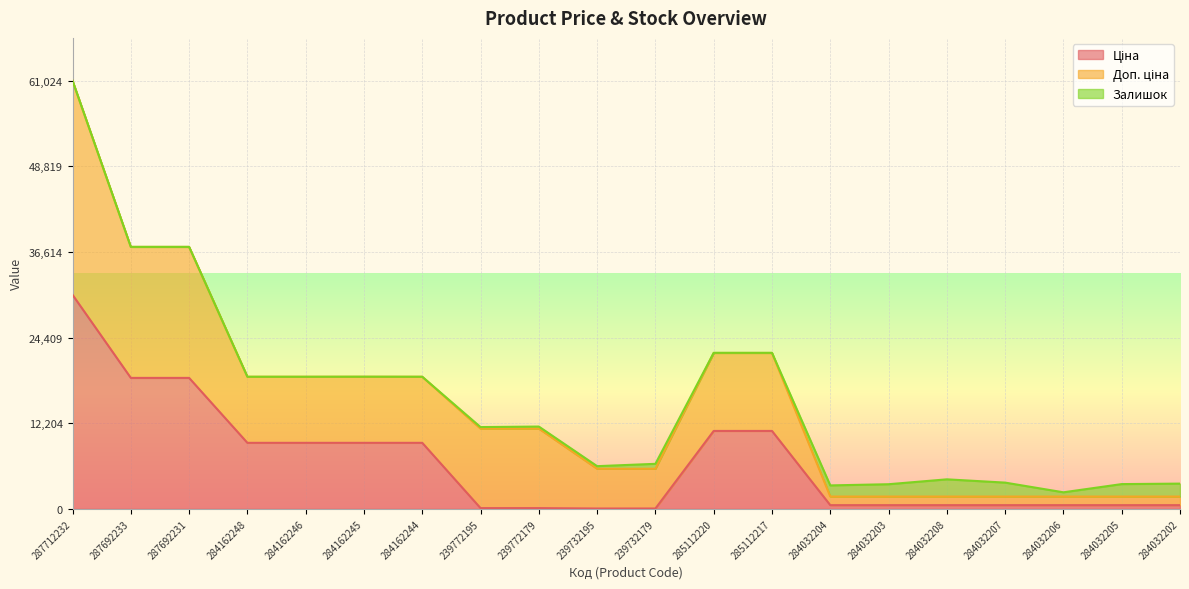

At how many categories does at least one series exceed 4177?

13